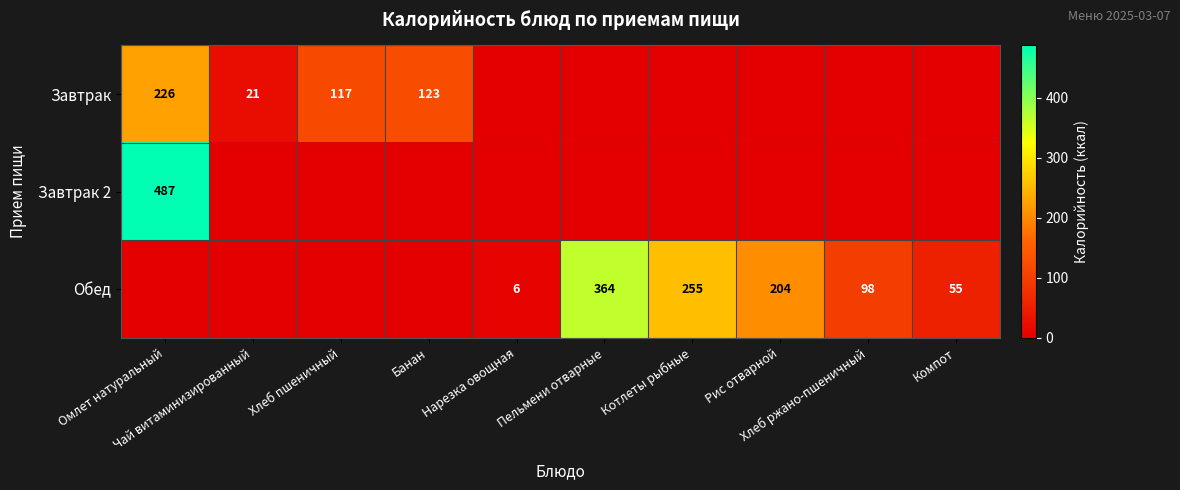

What is the average value of the Завтрак 2 series?

48.7